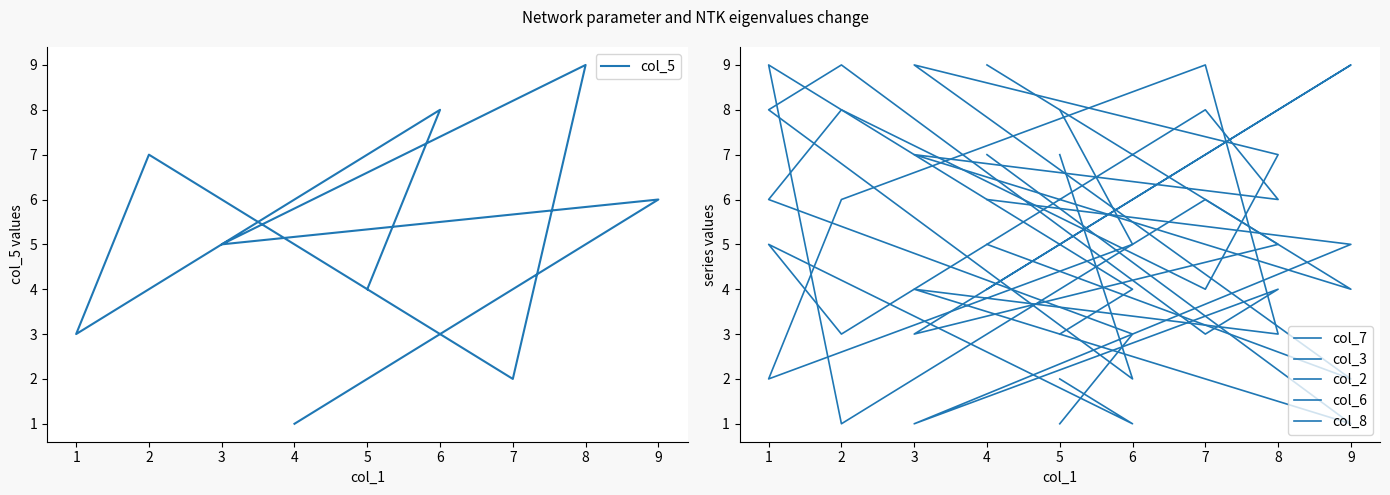

The col_2 series shows 2 at 8. True or false?

False